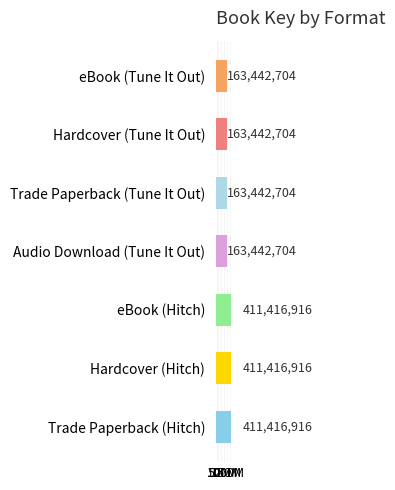

What is the change in value from eBook (Tune It Out) to Trade Paperback (Hitch)?

+247974212